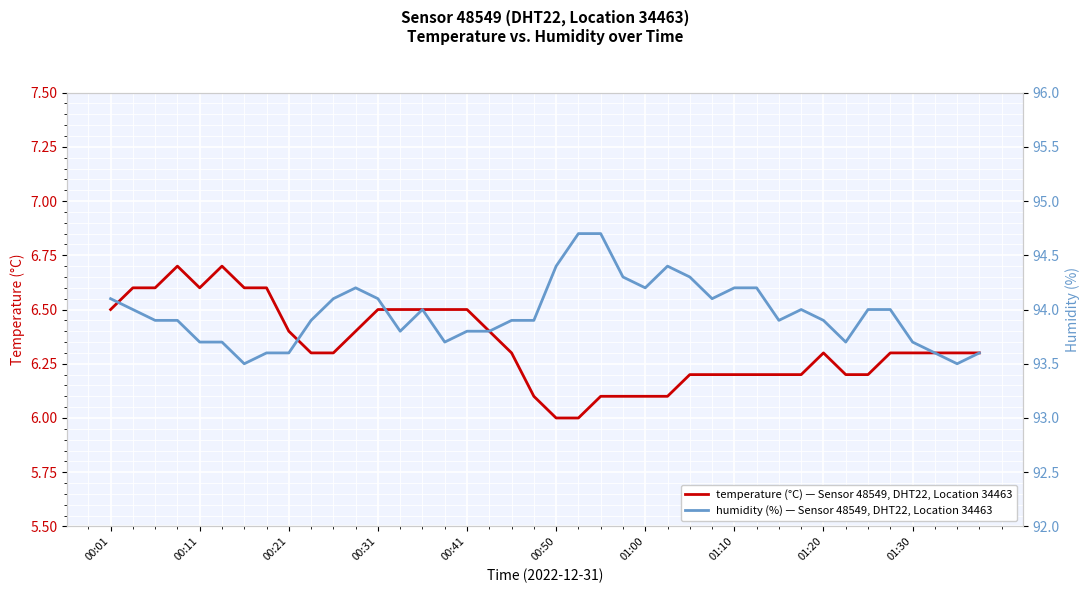

Rank the series by their maximum value, from highest to lowest.

humidity, temperature